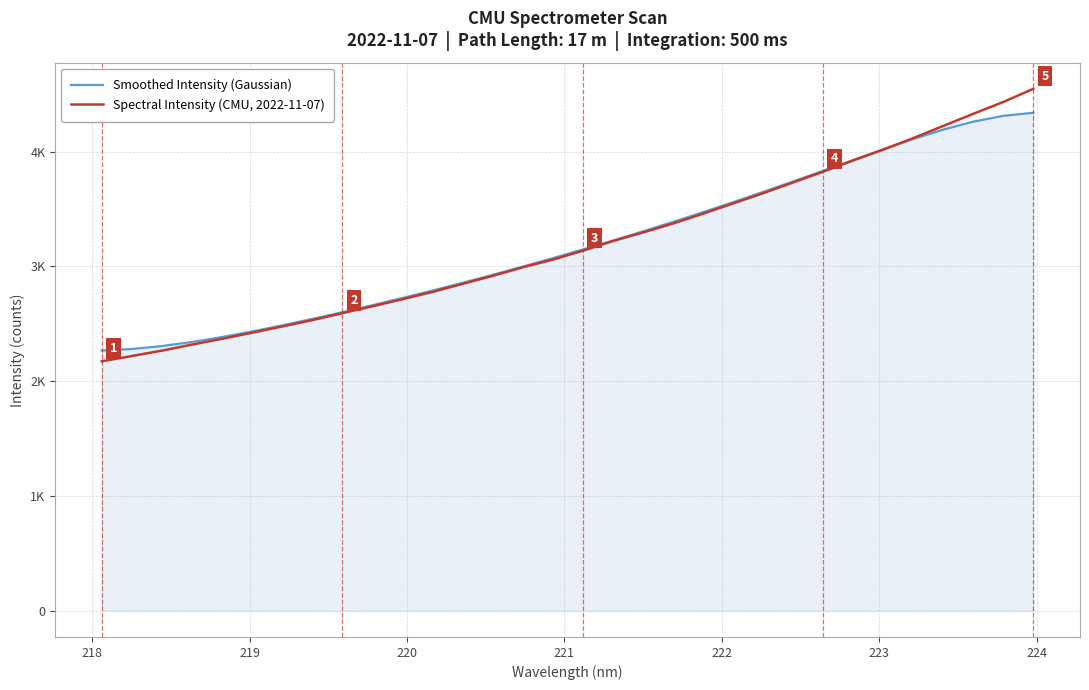

Rank the series by their maximum value, from lowest to highest.

Smoothed Intensity (Gaussian), Spectral Intensity (CMU, 2022-11-07)